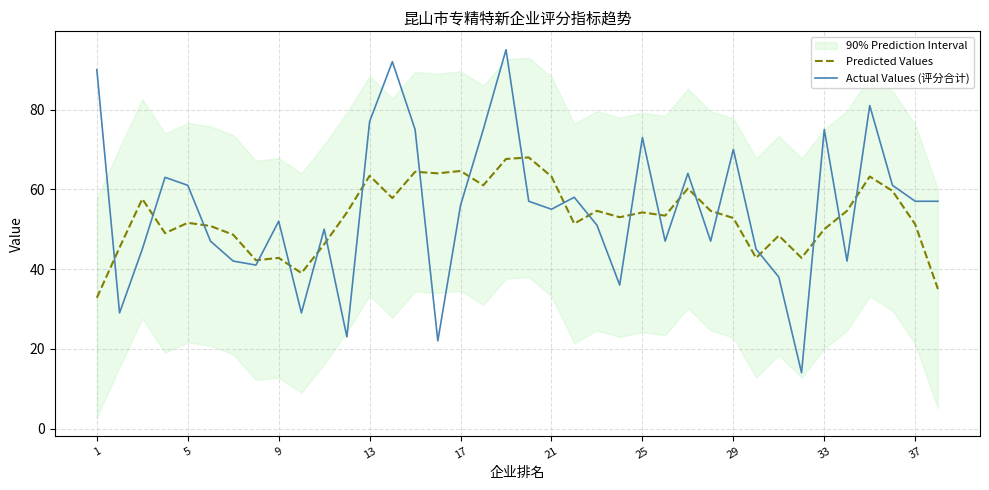

List the series in order of their overall mean, highest first.

Actual Values (评分合计), Predicted Values